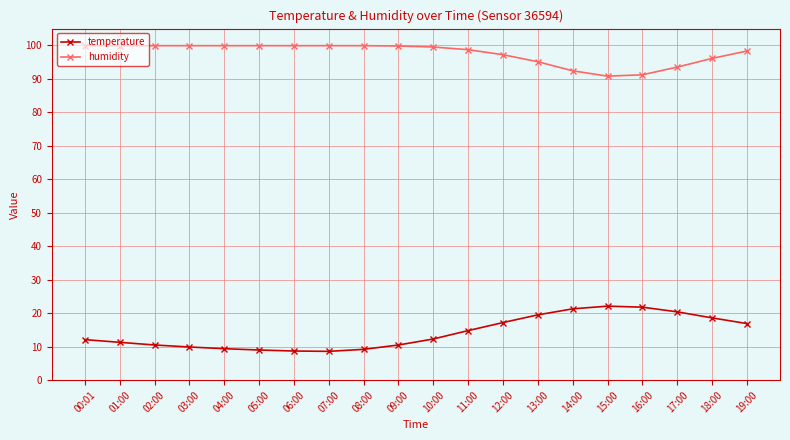

What is the sum of the humidity values at 00:01 and 16:00?

191.1